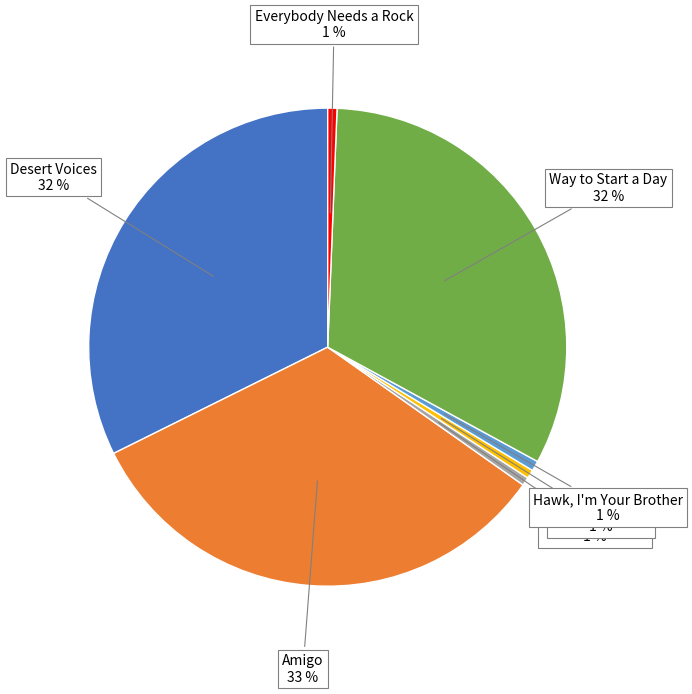

Does any single category account for the majority?

No